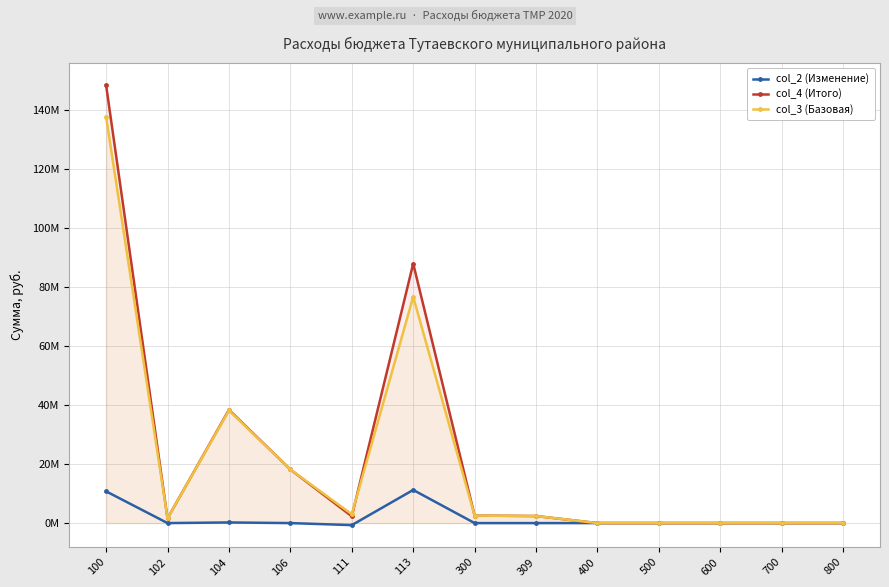

Between 113 and 500, which series saw the biggest shift?

col_4 (Итого)